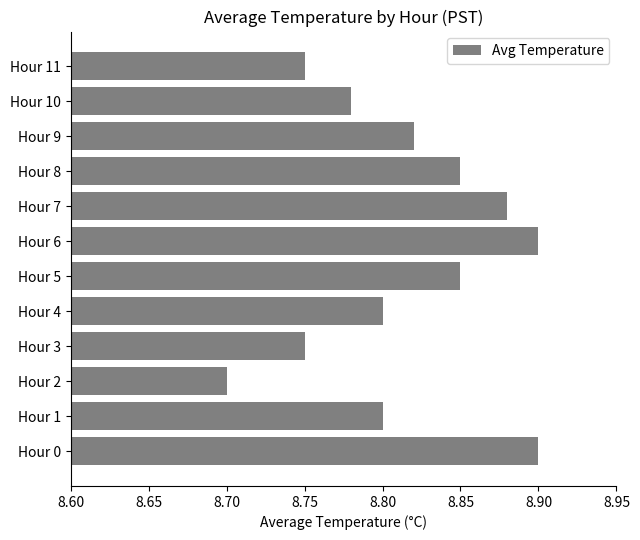

Which category has the lowest value across all series?

Hour 2